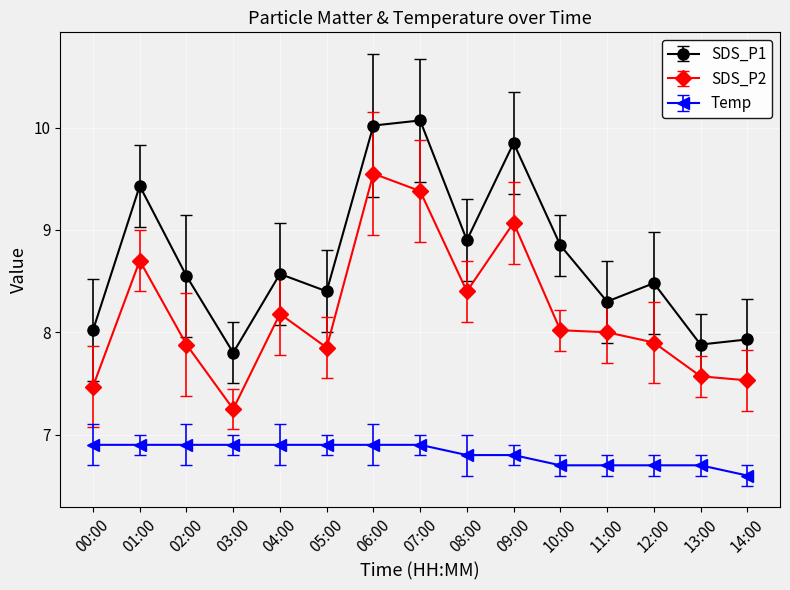

List the series in order of their peak value, lowest first.

Temp, SDS_P2, SDS_P1